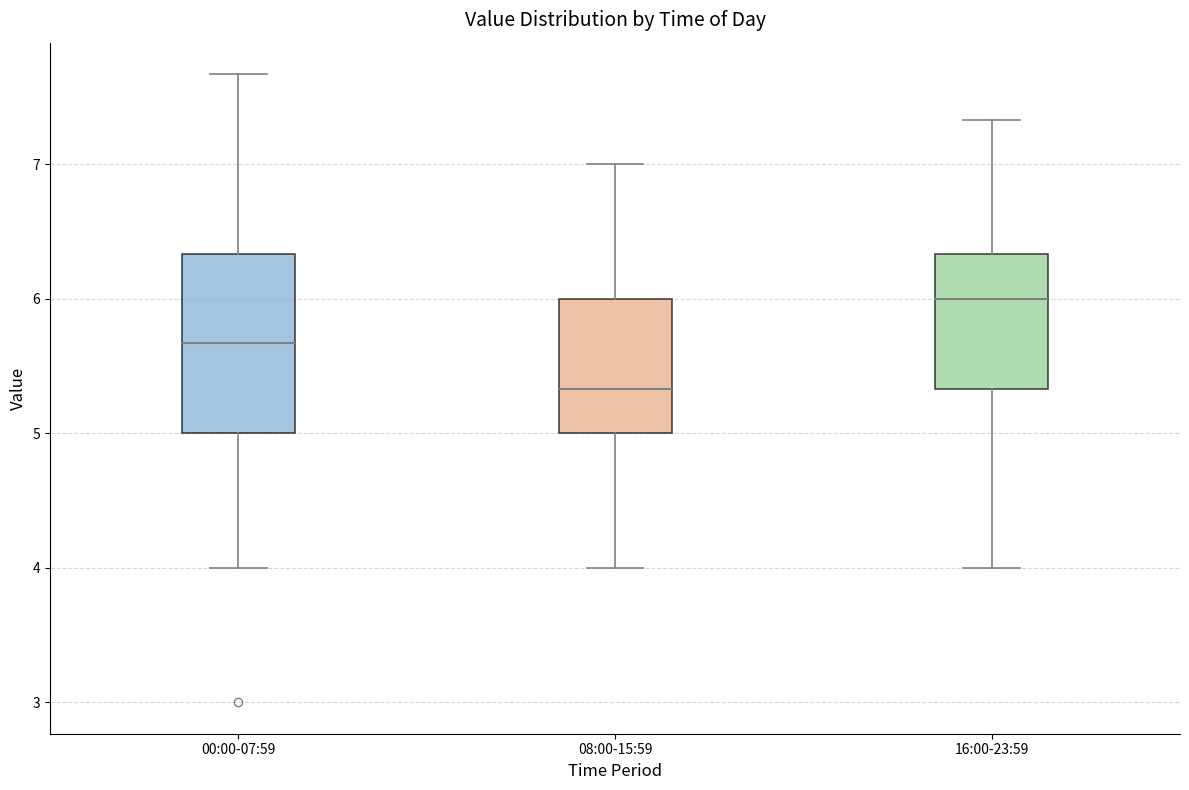

Where is the upper edge of the box for 08:00-15:59 on the y-axis? The values are not printed on the chart, so give them approximately, as read against the axis.

6.0